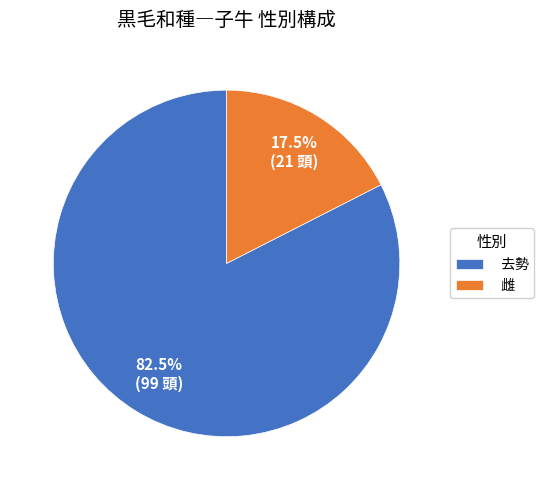

What percentage do 雌 and 去勢 together represent?

100.0%